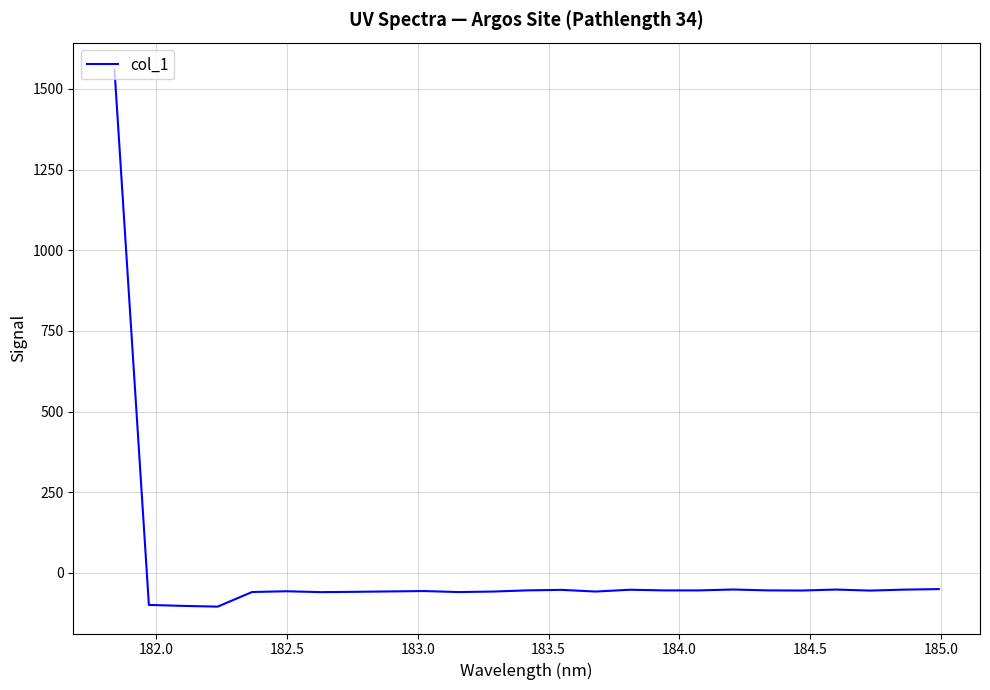

What is the maximum value shown in the chart?

1560.5